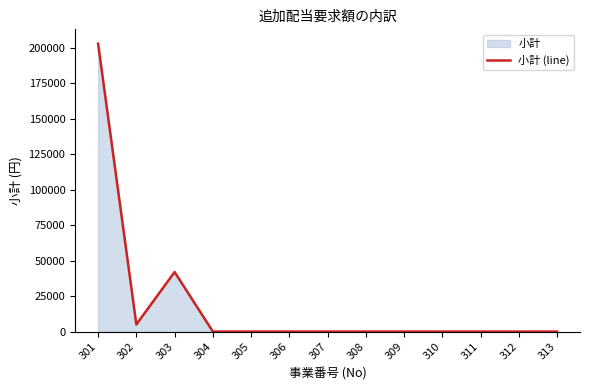

What is the average value?

19231